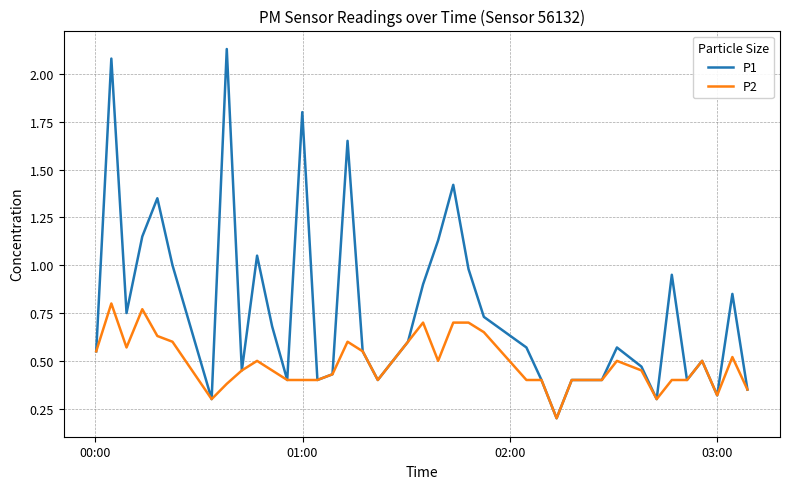

What is the minimum value for P2?

0.2